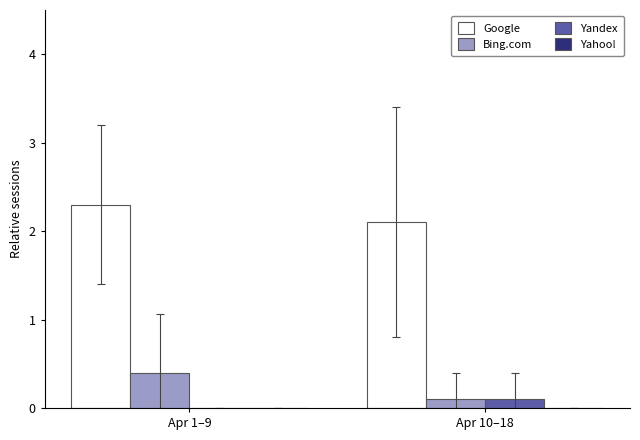

What is the average value of the Yandex series?

0.1